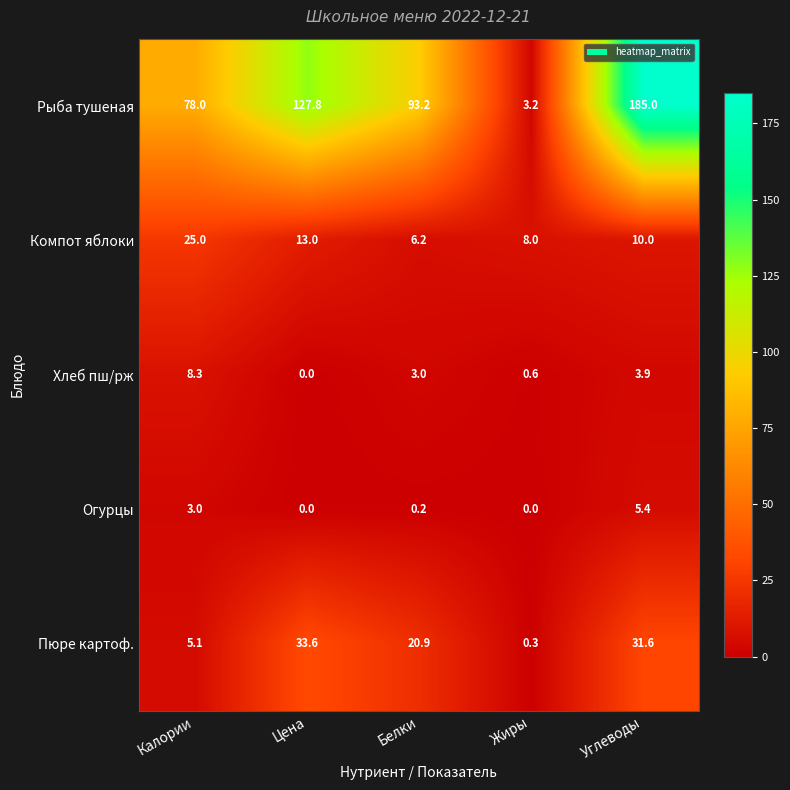

Which series has the largest range (max minus min)?

Рыба тушеная